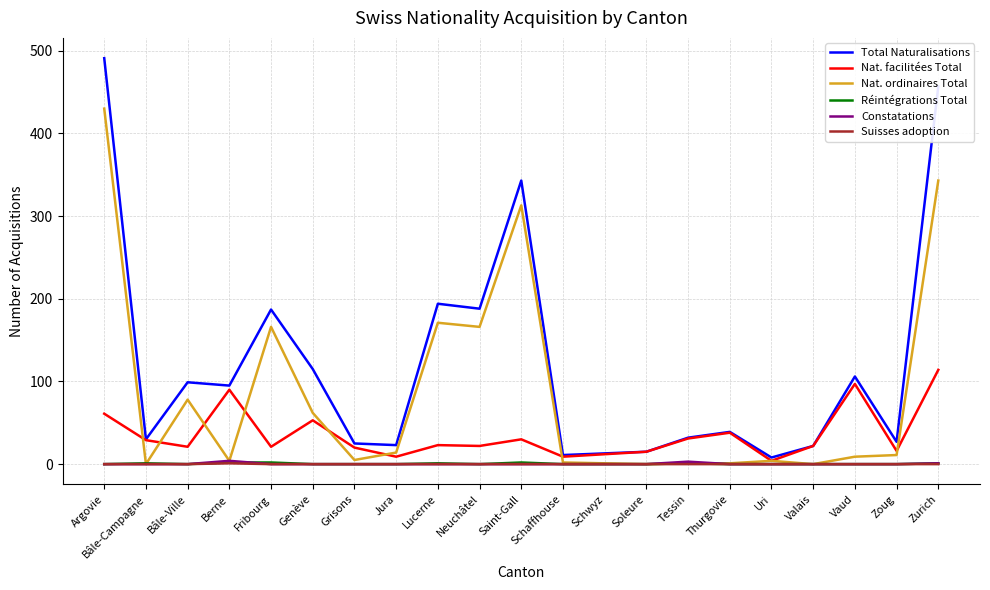

What is the spread (max minus min) of values at Grisons?

25